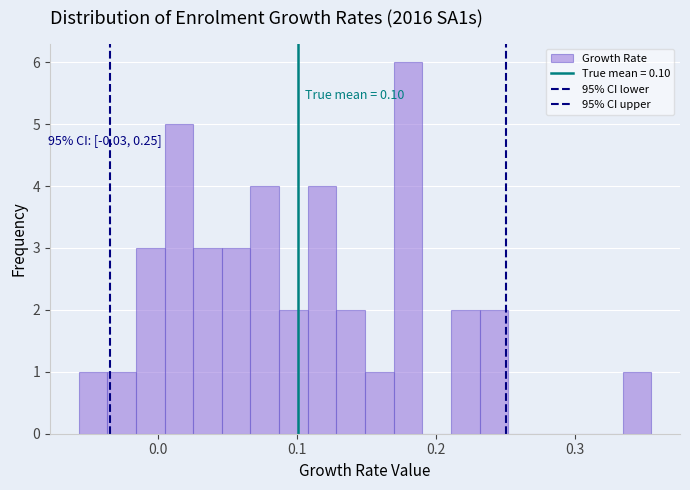

Around what value on the x-axis is the tallest bar? Give the approximate position of its centre, as read against the axis.

0.18